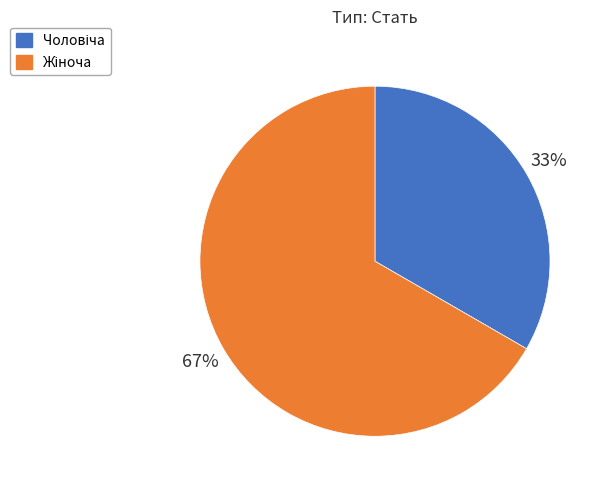

To the nearest percent, what is the average slice percentage?

50%